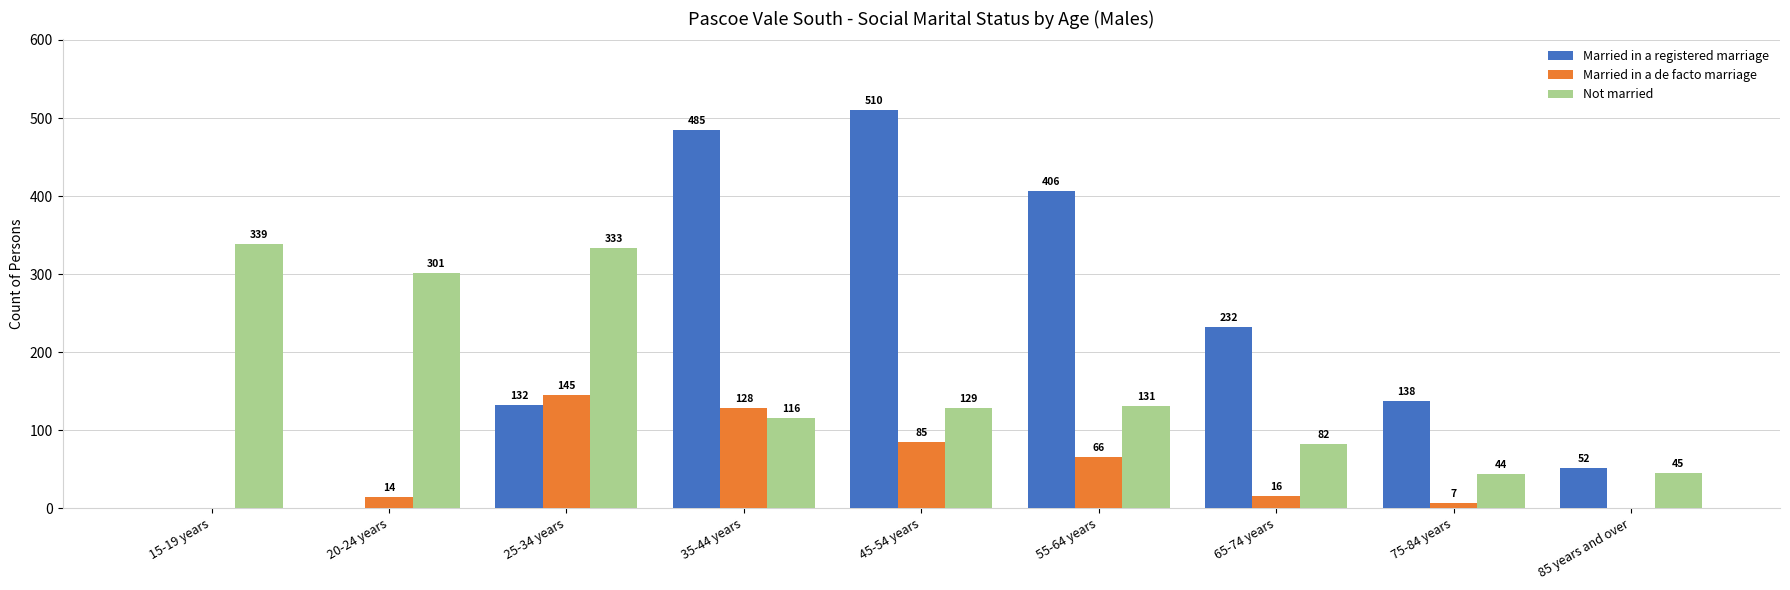

How many groups of bars are there?

9